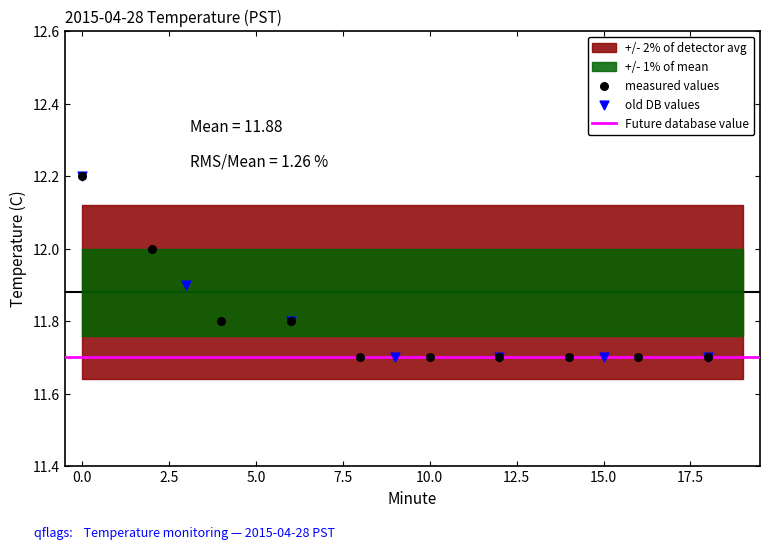

Which series contains the highest Y value?

measured values